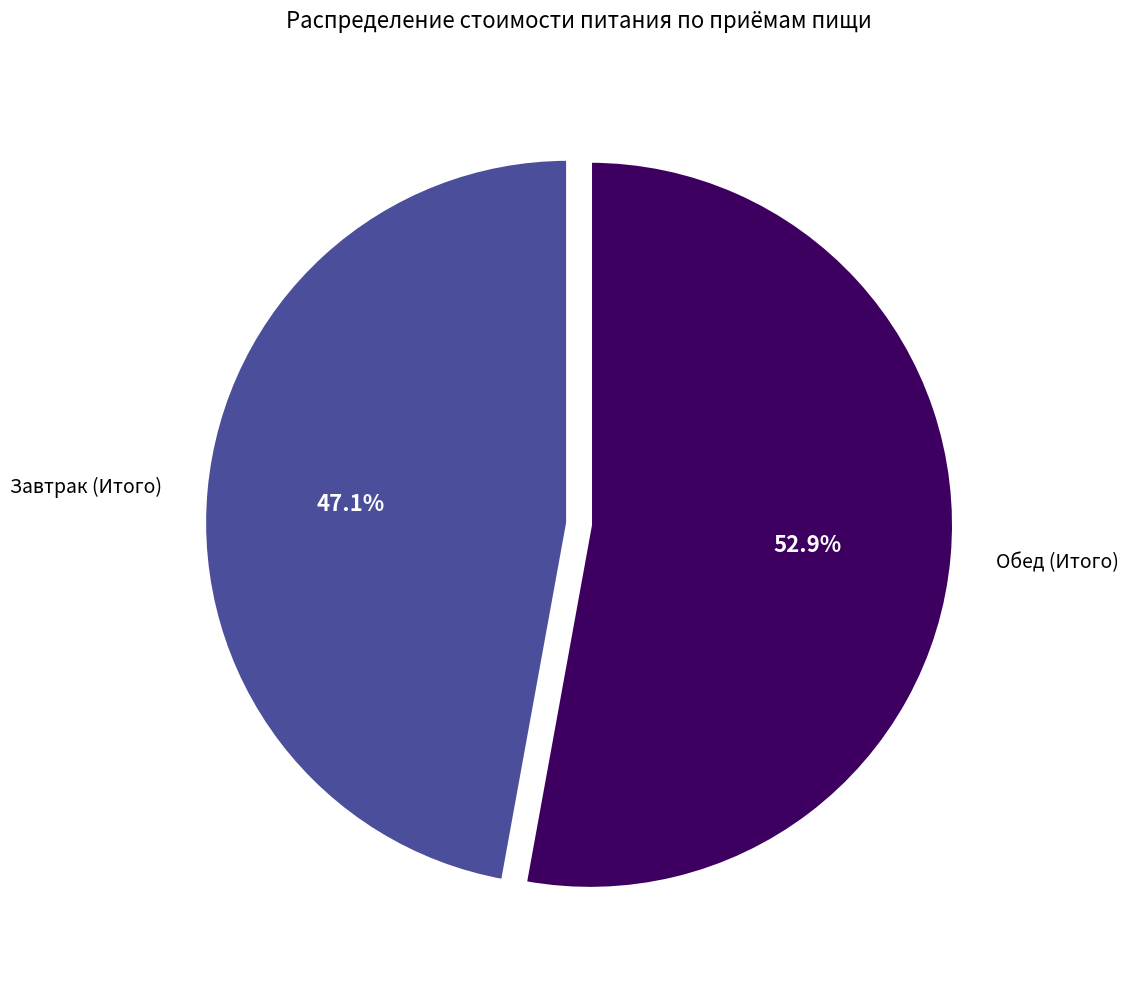

Rank the categories by value from highest to lowest.

Обед (Итого), Завтрак (Итого)